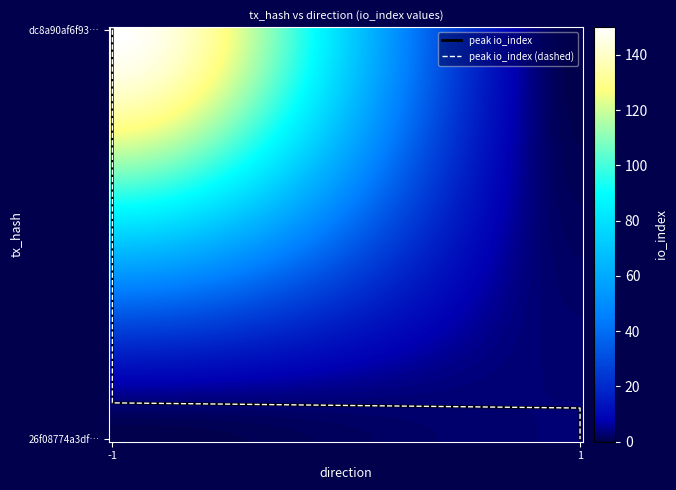

Between direction and io_index, which is larger?

io_index